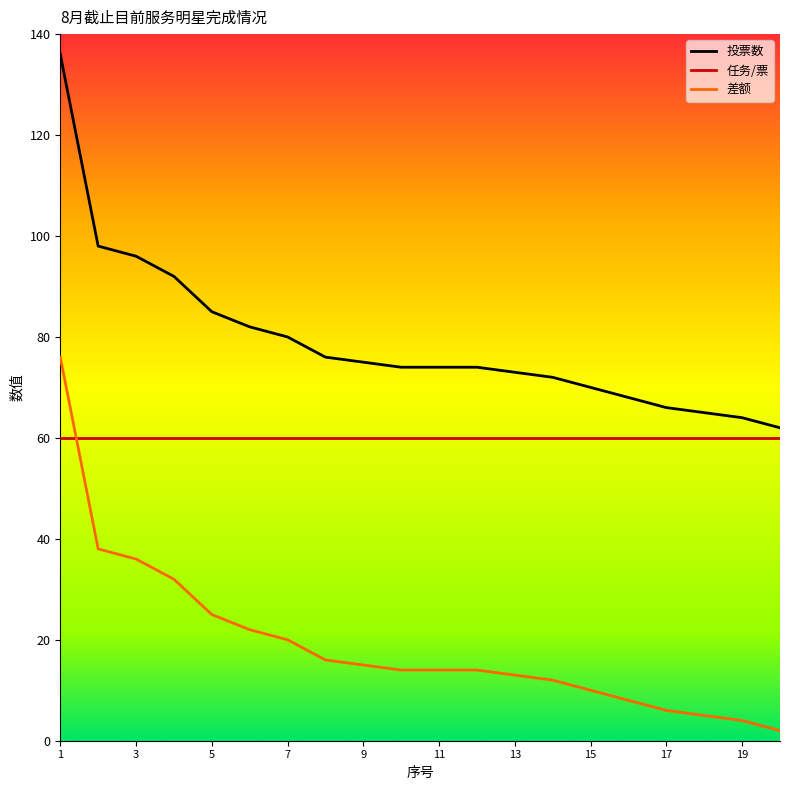

Rank the series by their average value, from highest to lowest.

投票数, 任务/票, 差额